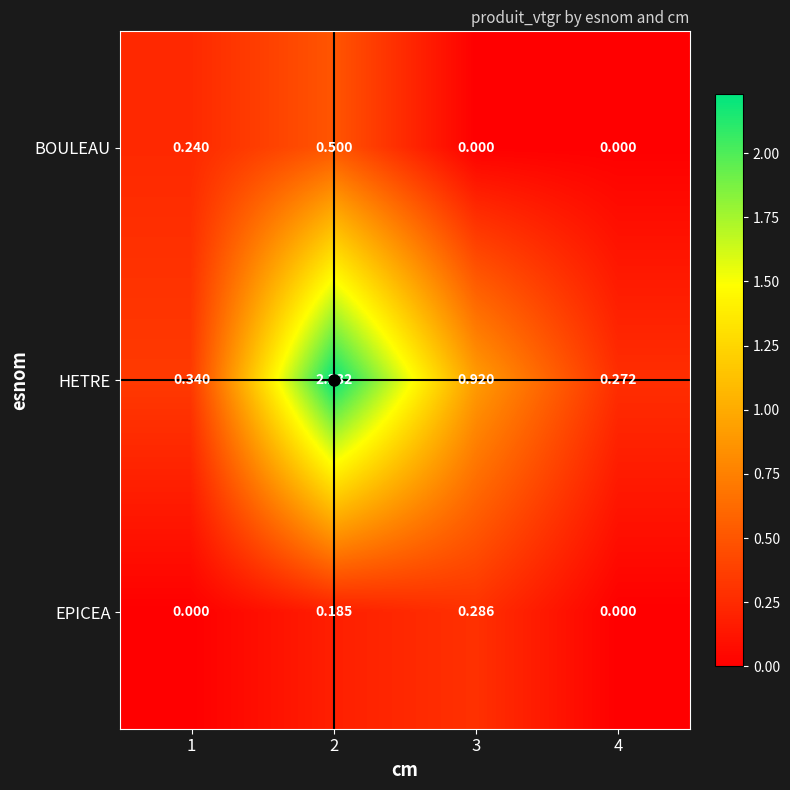

Rank the series by their maximum value, from lowest to highest.

EPICEA, BOULEAU, HETRE